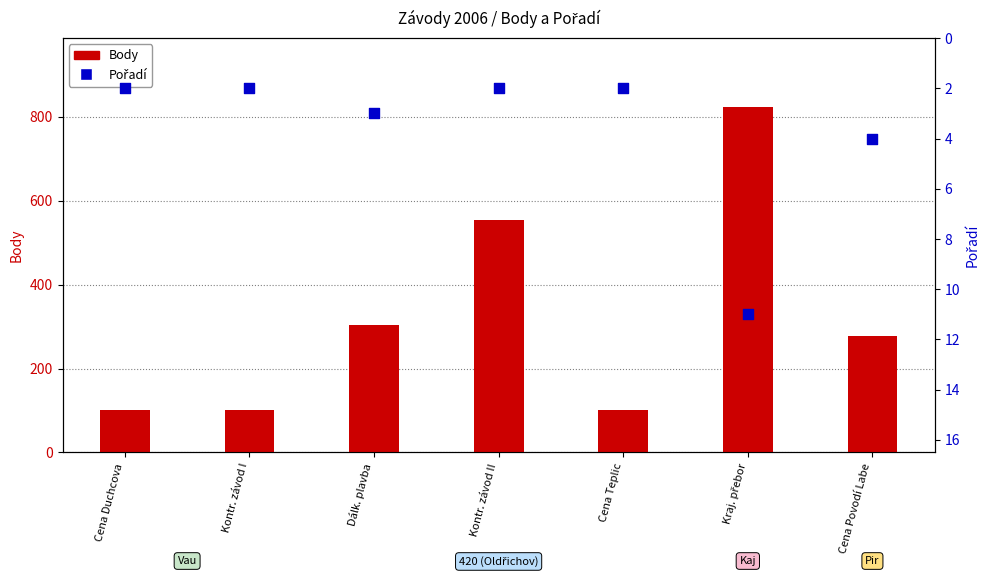

Which series reaches the maximum Y coordinate?

Body